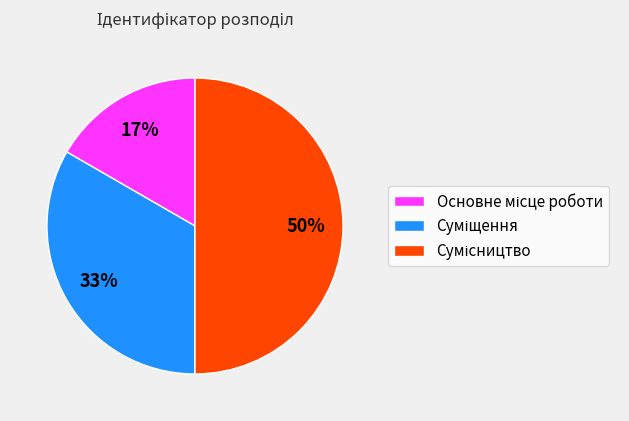

Count the number of slices in the pie.

3